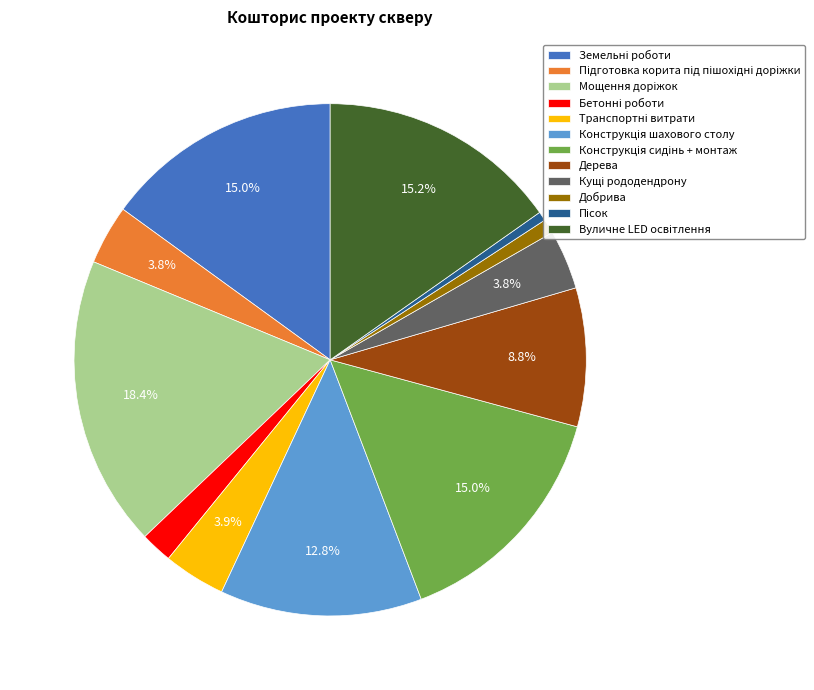

Is there a majority slice in this chart?

No